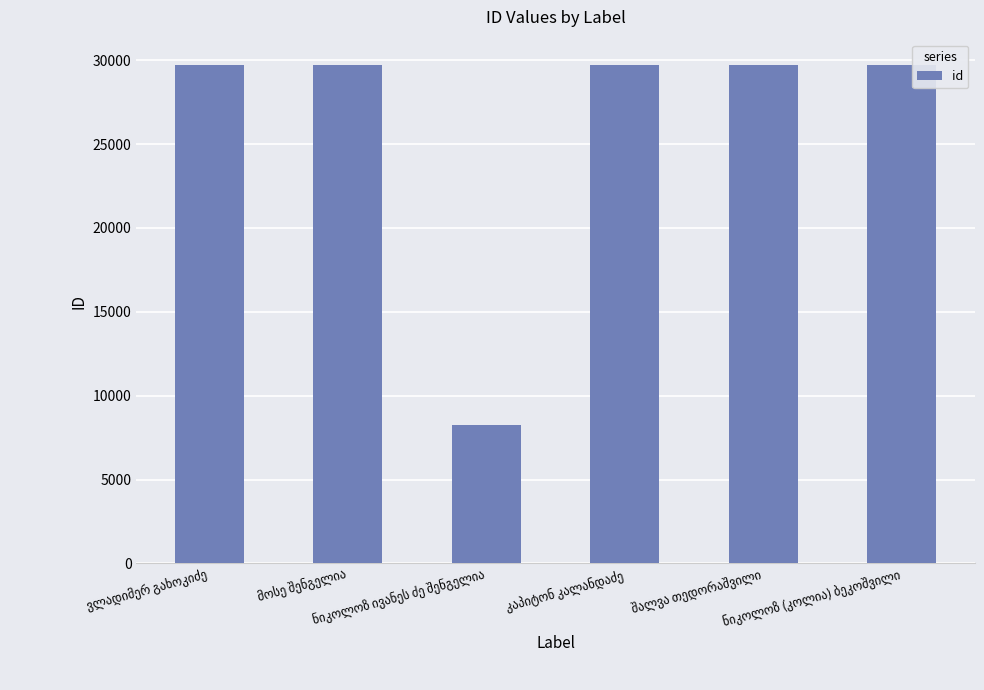

What is the difference between the second highest and minimum values?

21500